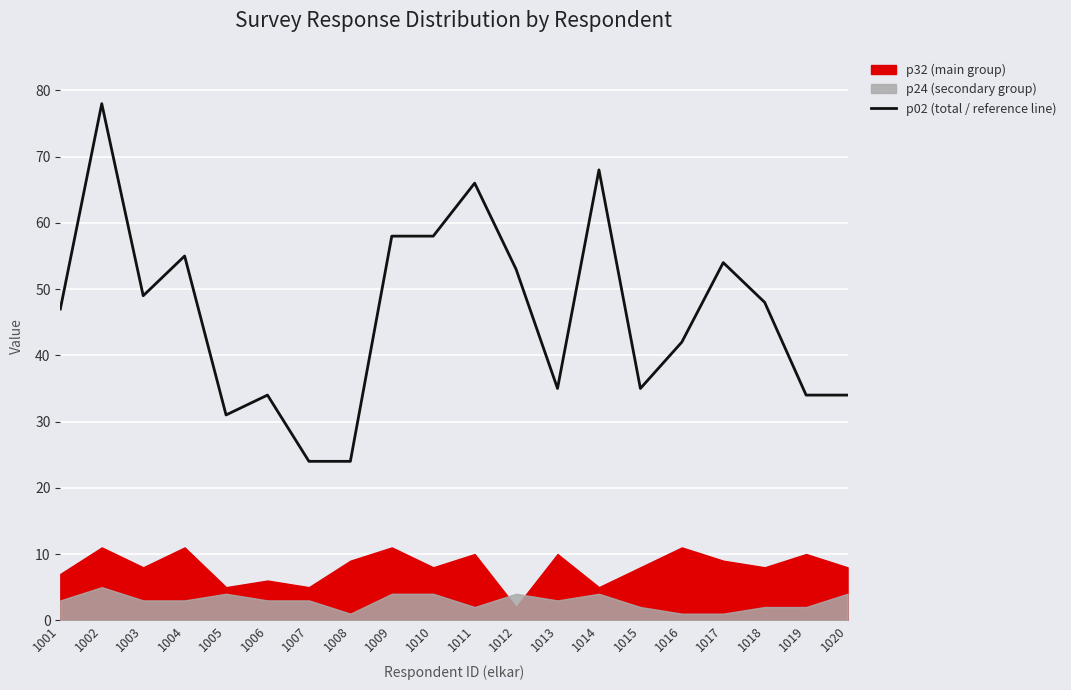

How many points are higher than both their immediate neighbors (excluding endpoints)?

6